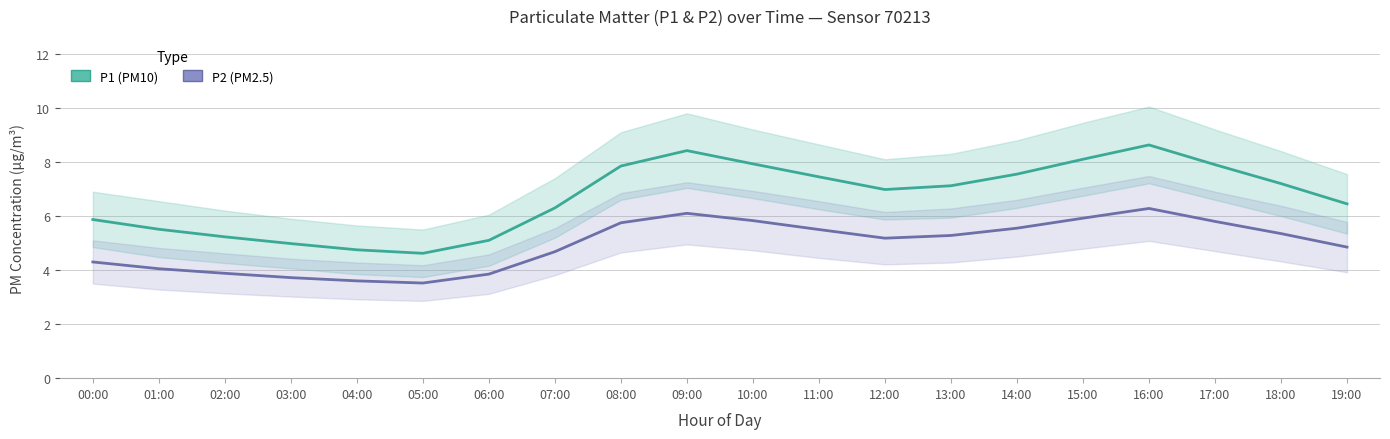

At which category does the chart reach its peak across all series?

16:00